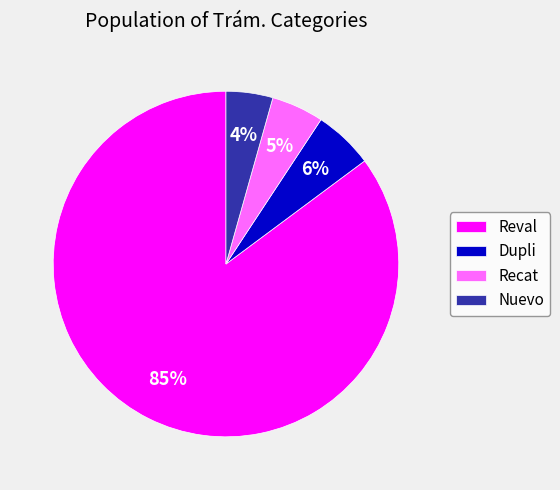

To the nearest percent, what is the average slice percentage?

25%